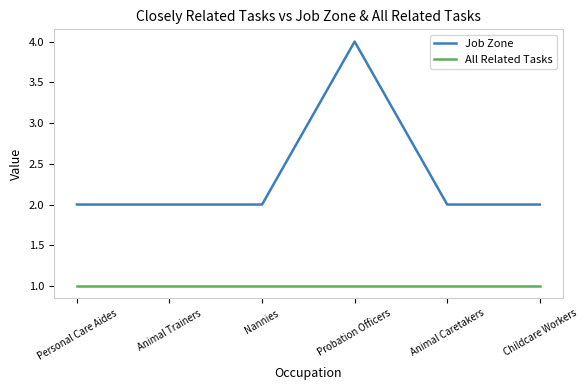

What position from the right is Childcare Workers?

1